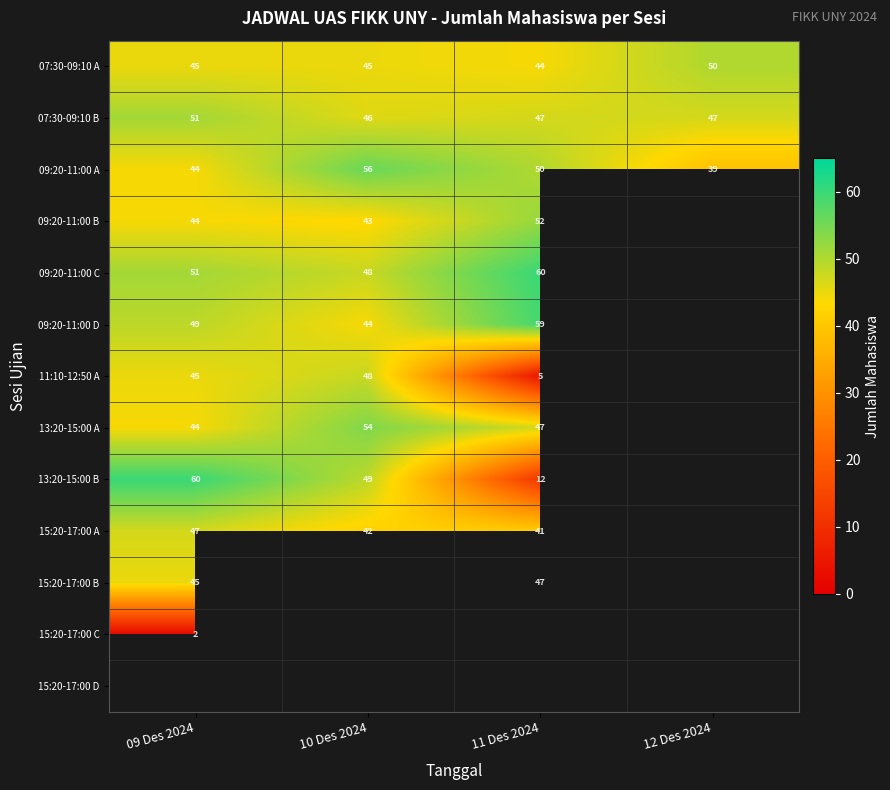

True or false: 15:20-17:00 B has a value of 45 at 09 Des 2024.

True